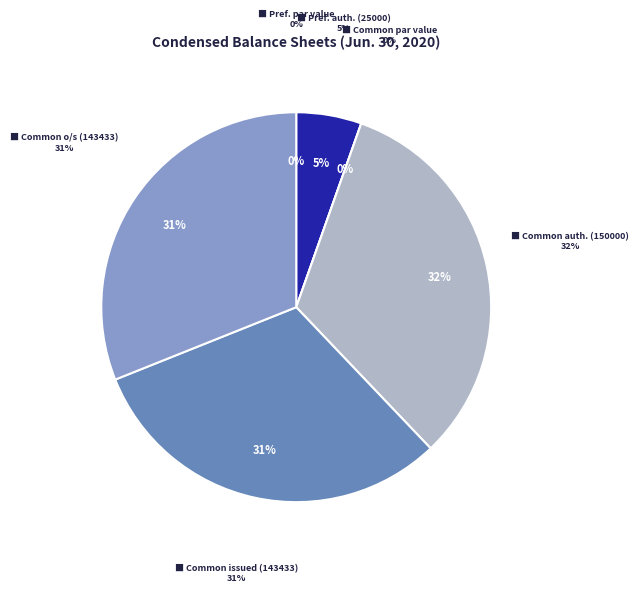

Which category has the biggest portion of the pie?

Common stock, shares authorized